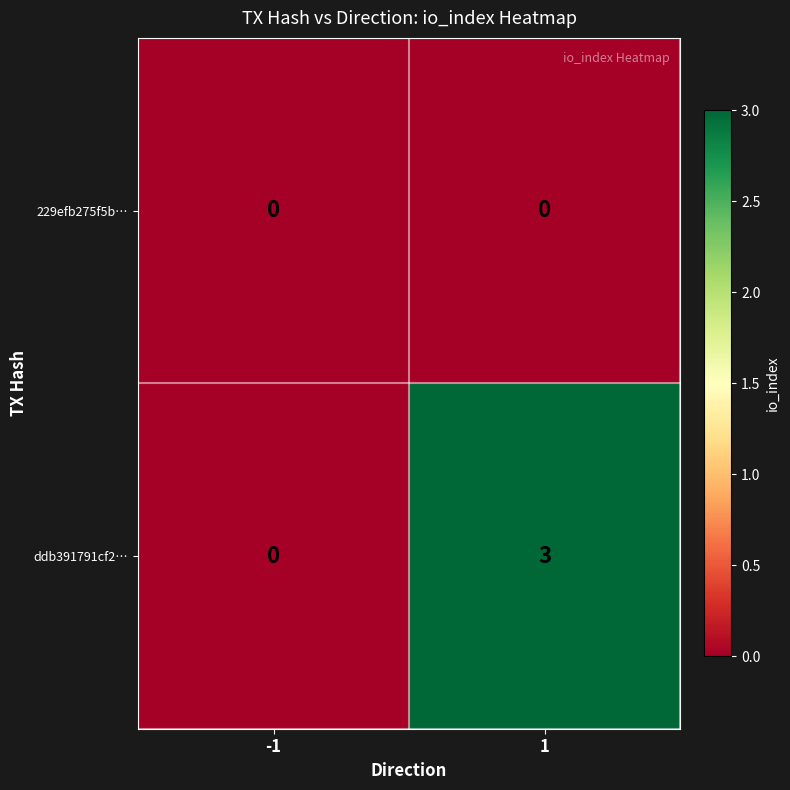

The 229efb275f5b… series shows 0 at -1. True or false?

True